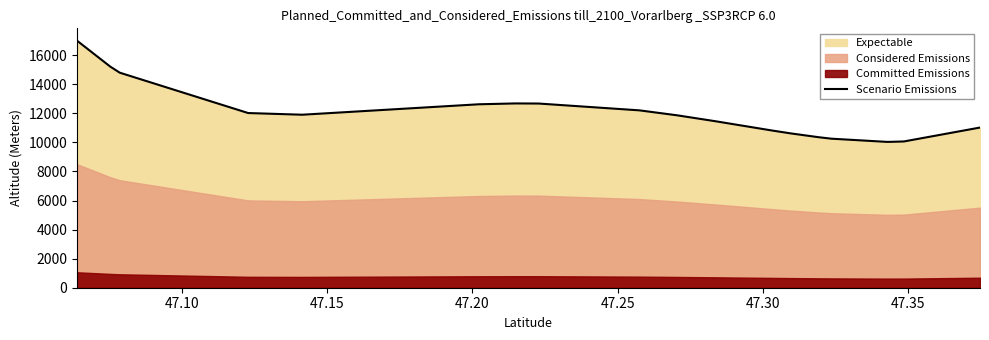

What is the maximum value for Scenario Emissions?

16995.6